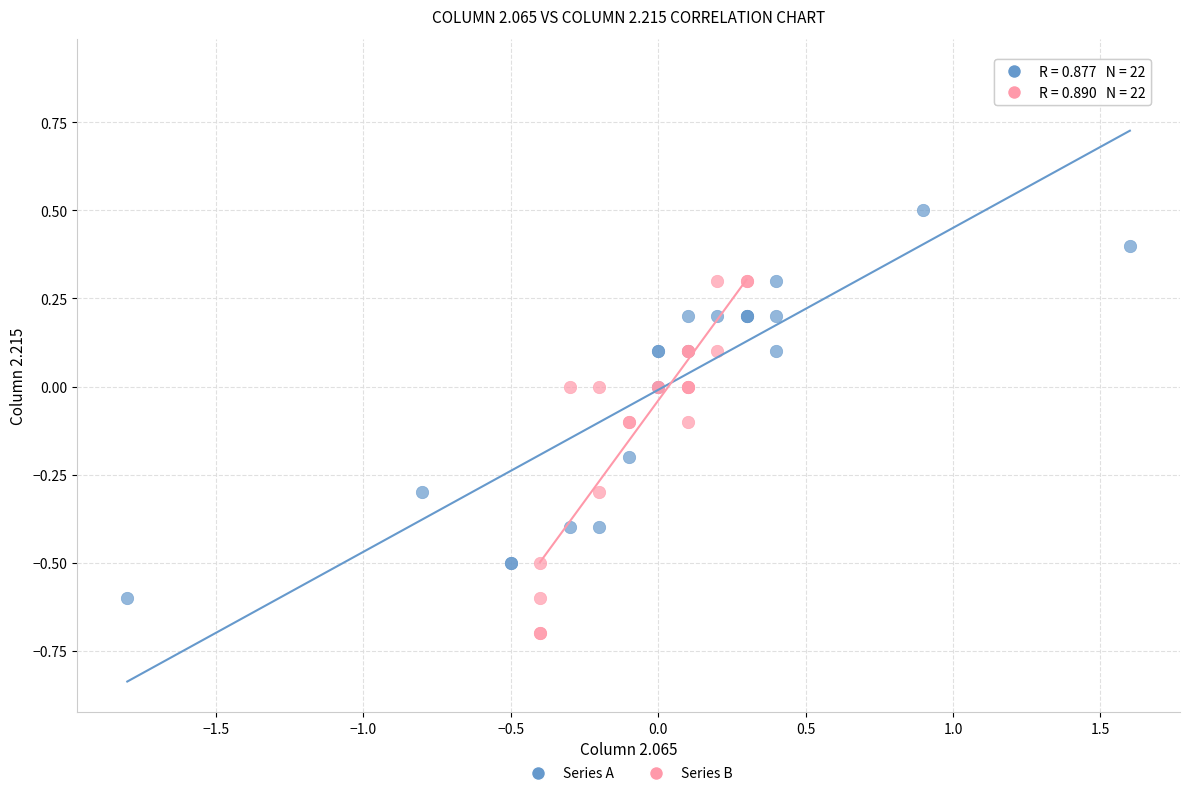

Which series contains the highest Y value?

Series A